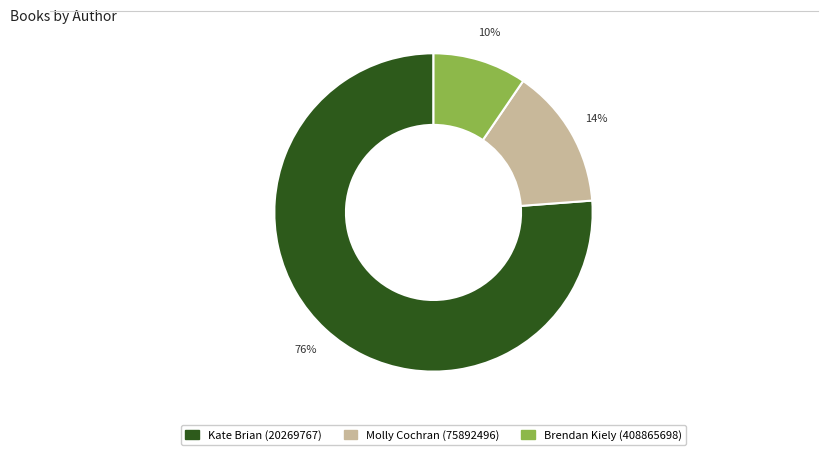

Which slice is the smallest?

Brendan Kiely (408865698)